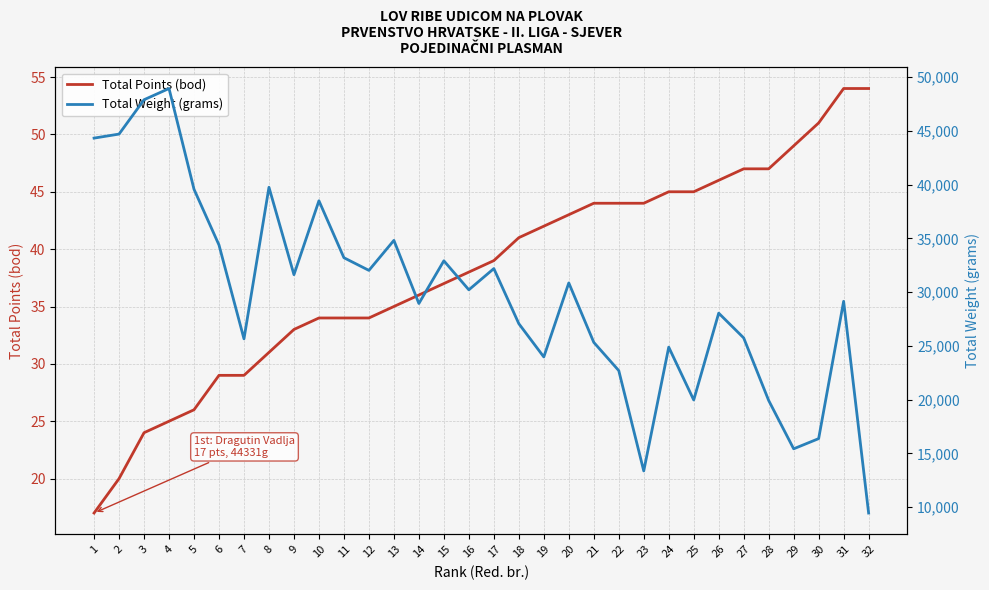

Reading left to right, extract all data points from this chart.

Total Points (bod): 17	20	24	25	26	29	29	31	33	34	34	34	35	36	37	38	39	41	42	43	44	44	44	45	45	46	47	47	49	51	54	54
Total Weight (grams): 44331	44706	47901	48945	39572	34384	25655	39756	31625	38500	33201	32024	34815	28944	32915	30216	32191	27067	23971	30858	25328	22700	13365	24882	19966	28045	25742	19920	15423	16371	29146	9449